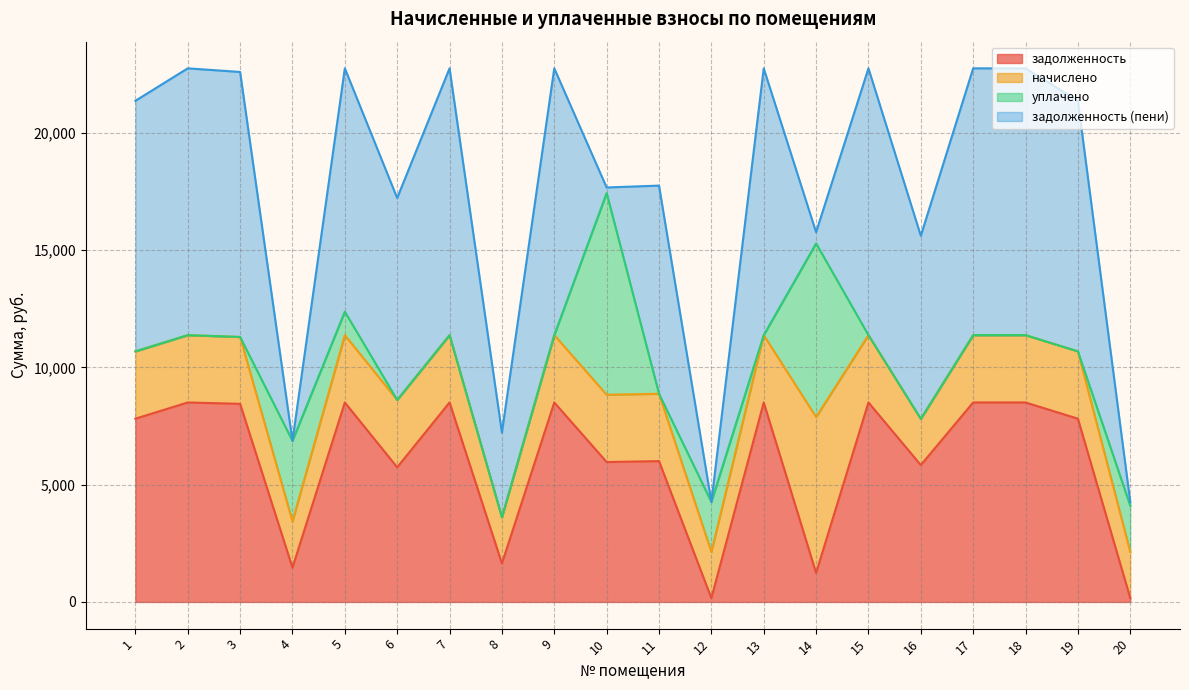

What is the difference between the highest and lowest values at 1?

10684.2